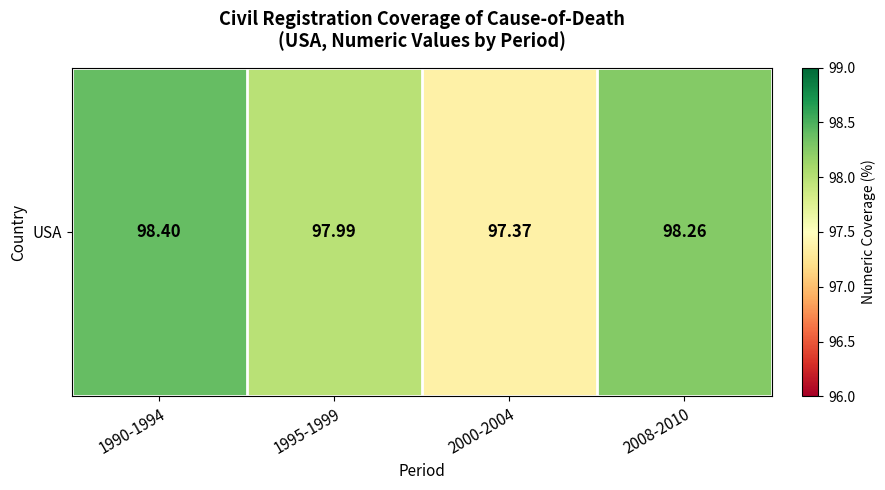

Rank the categories by value from lowest to highest.

2000-2004, 1995-1999, 2008-2010, 1990-1994